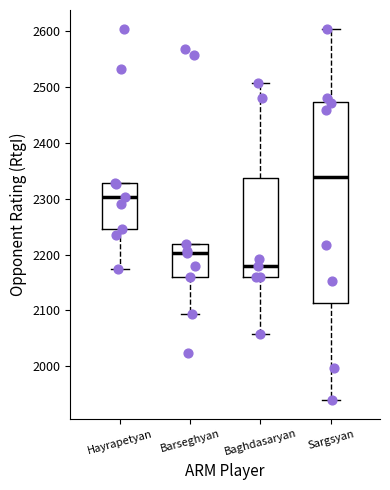

Which box is the tallest, from its lower edge to its upper edge?

Sargsyan